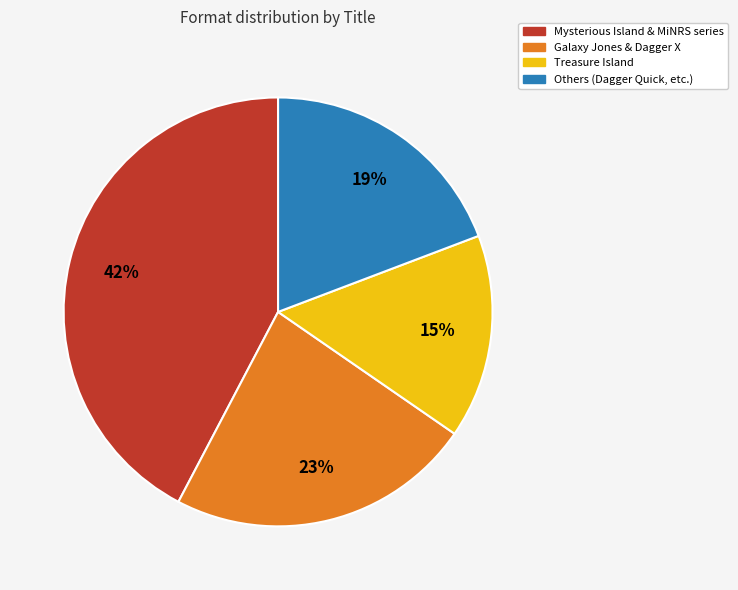

Which slice is the smallest?

Treasure Island